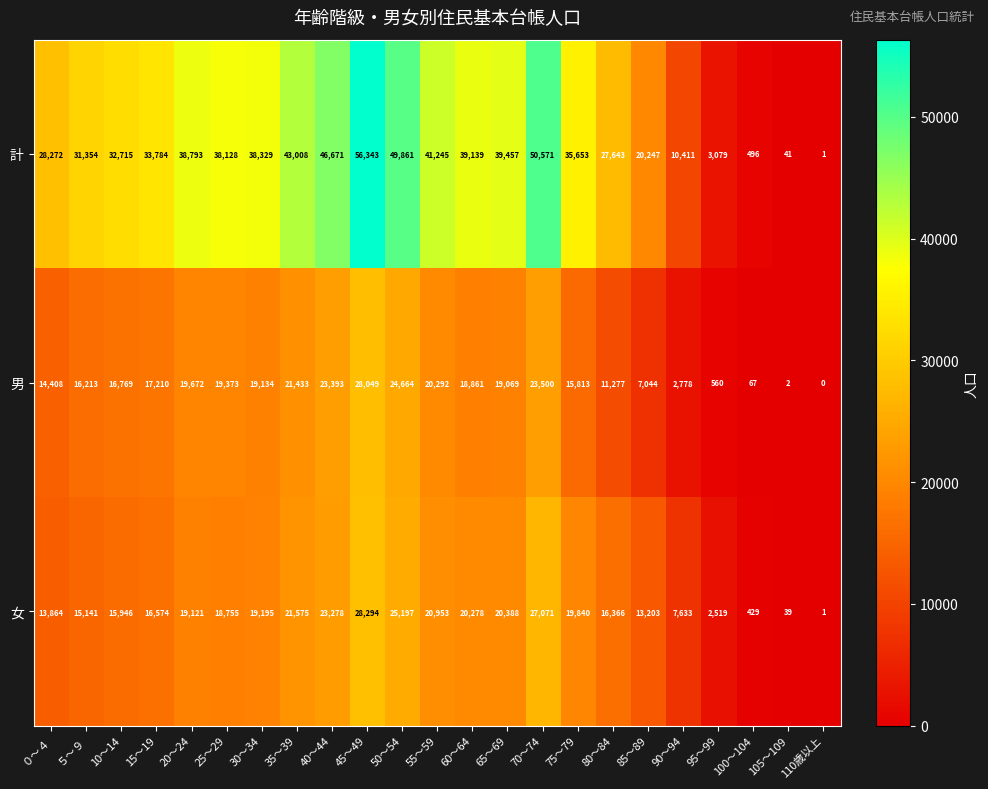

Read the 計 value at 30～34.

38329